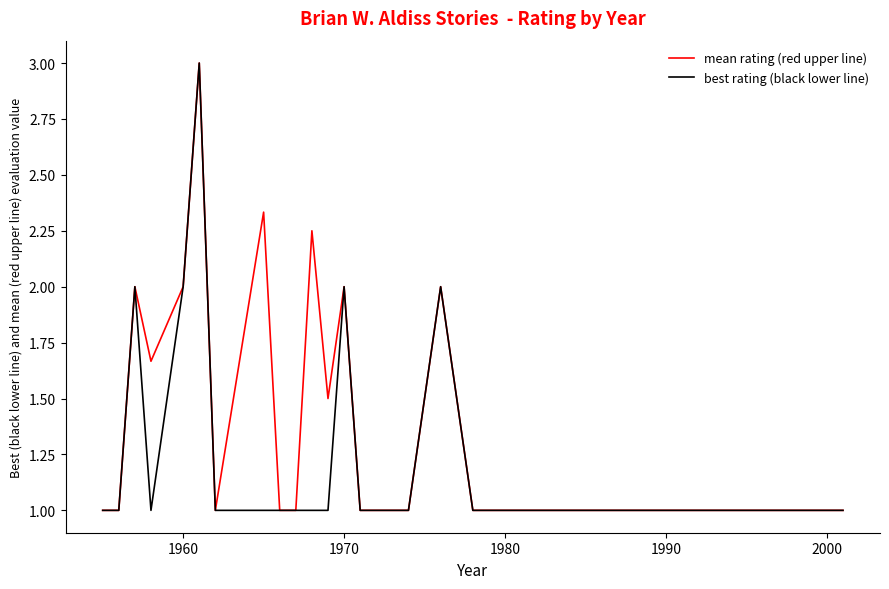

How many lines are shown in the chart?

2